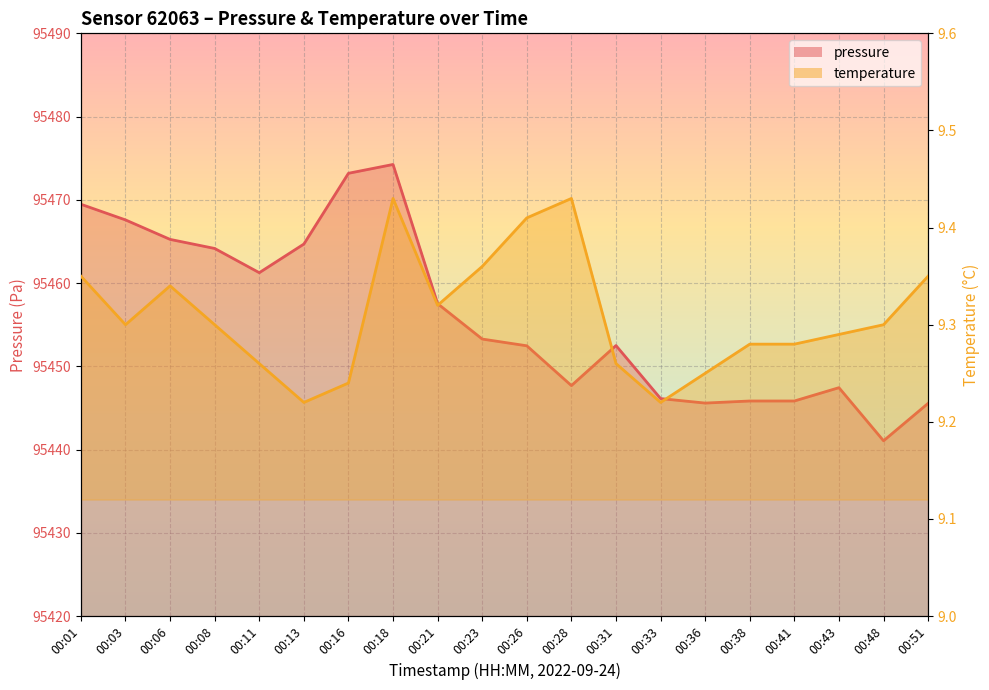

How many interior local valleys does the temperature series have?

4